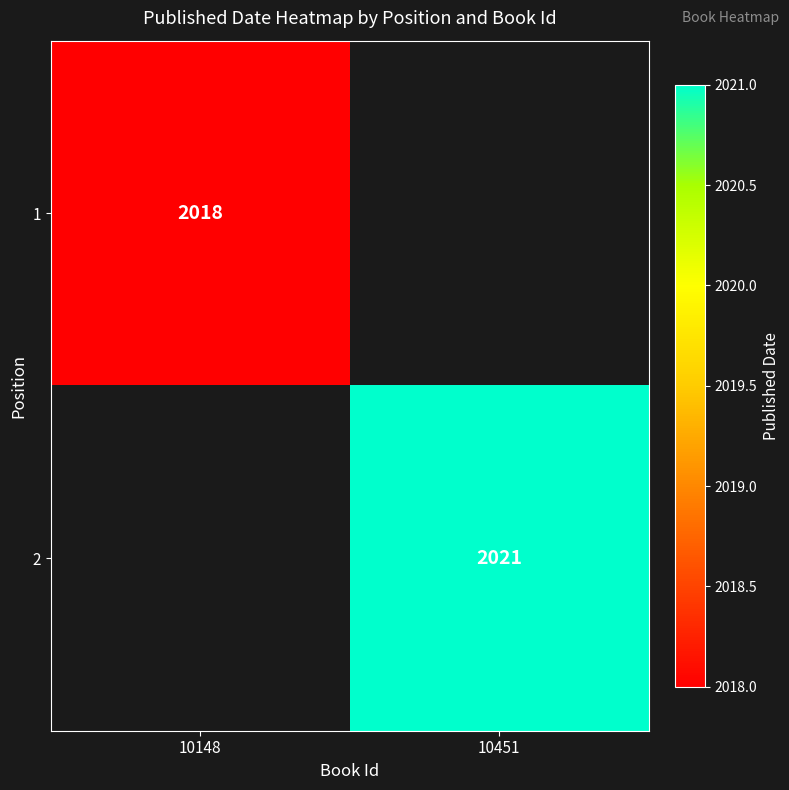

The value of 2 at 10451 is 853. True or false?

False